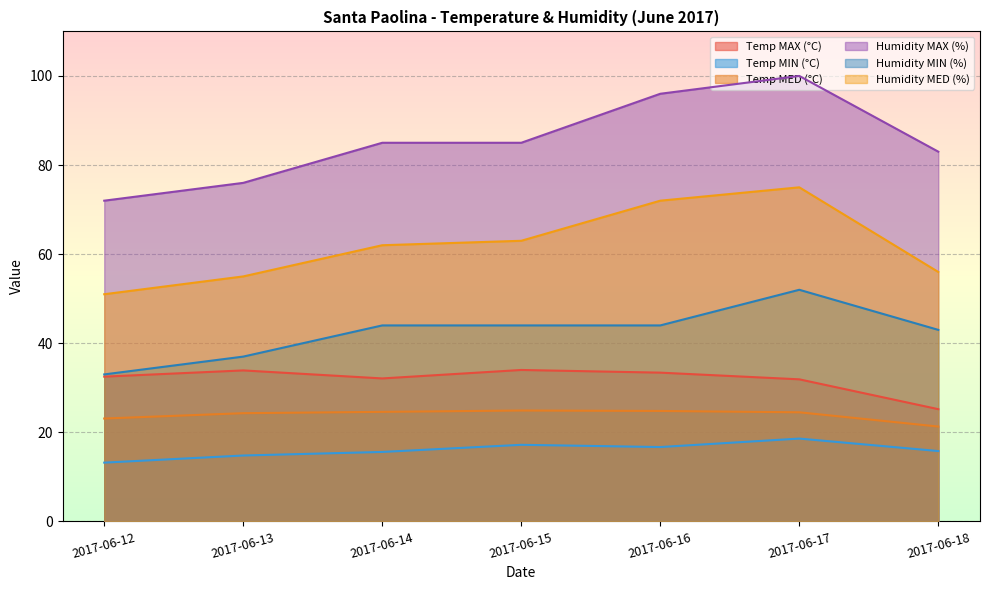

True or false: Humidity MED (%) and Humidity MIN (%) intersect in this chart.

False